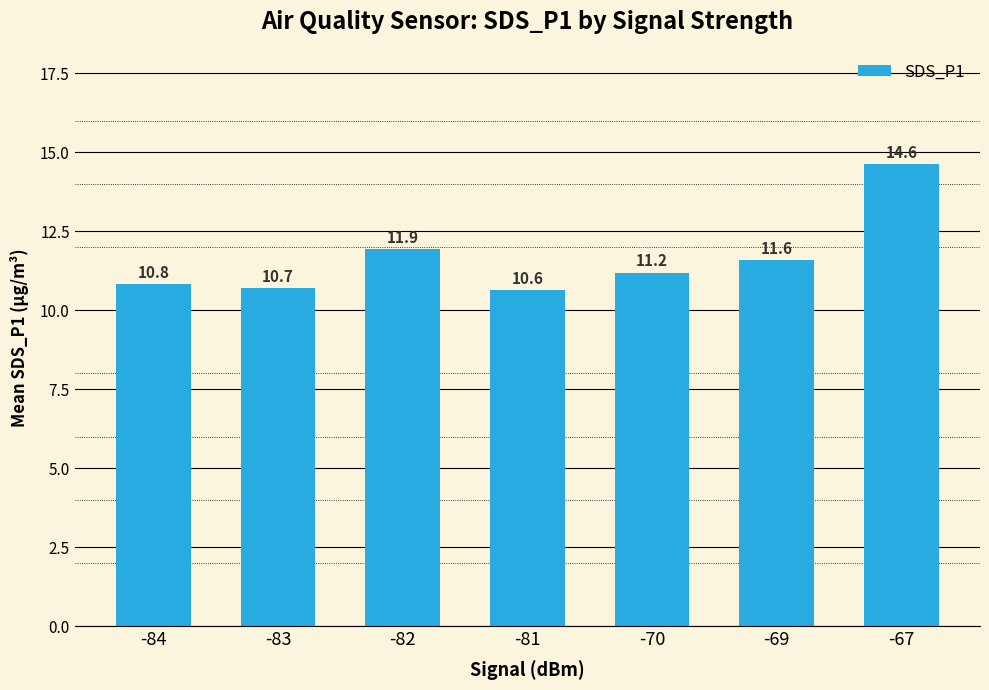

The chart shows a value of 4.5 at -69. True or false?

False